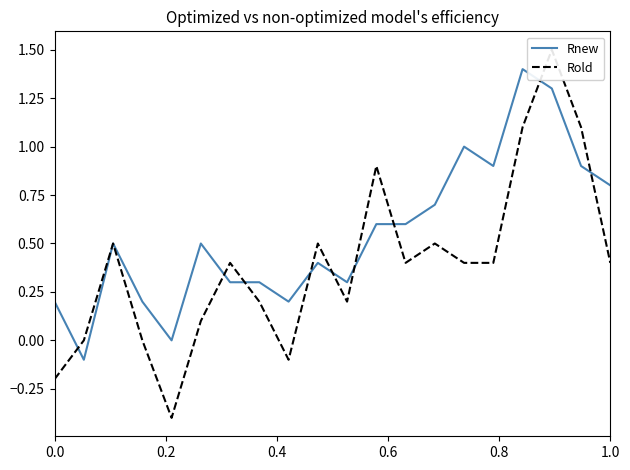

At how many categories does at least one series exceed 0?

18